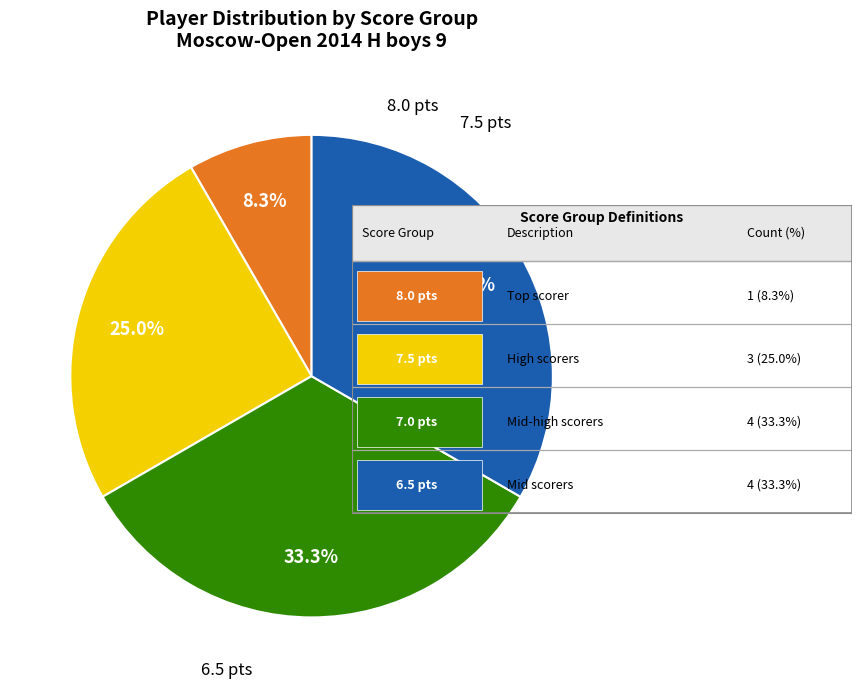

Is there a majority slice in this chart?

No